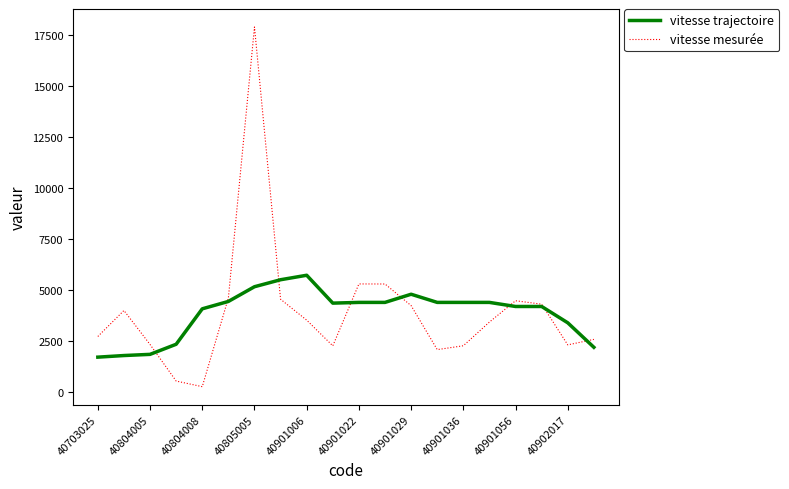

What is the greatest value displayed?

17895.4